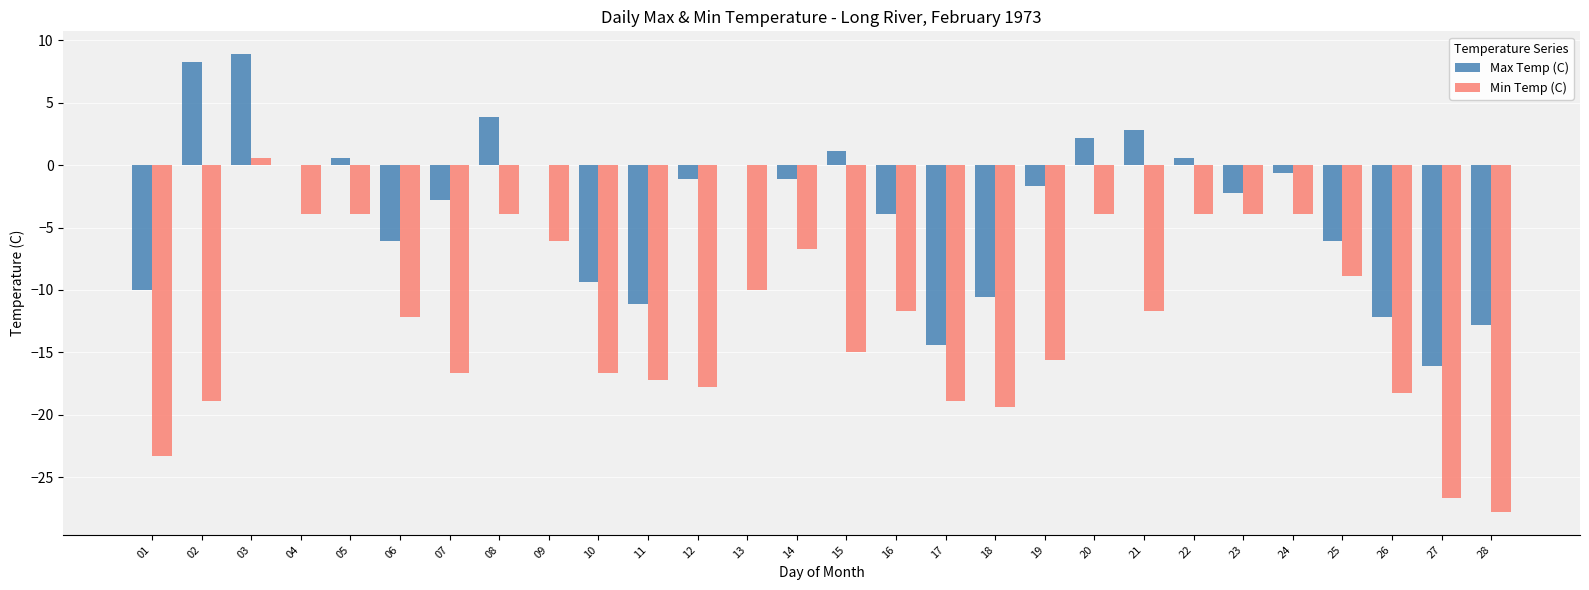

What is the sum of the Min Temp (C) values at 16 and 28?

-39.5